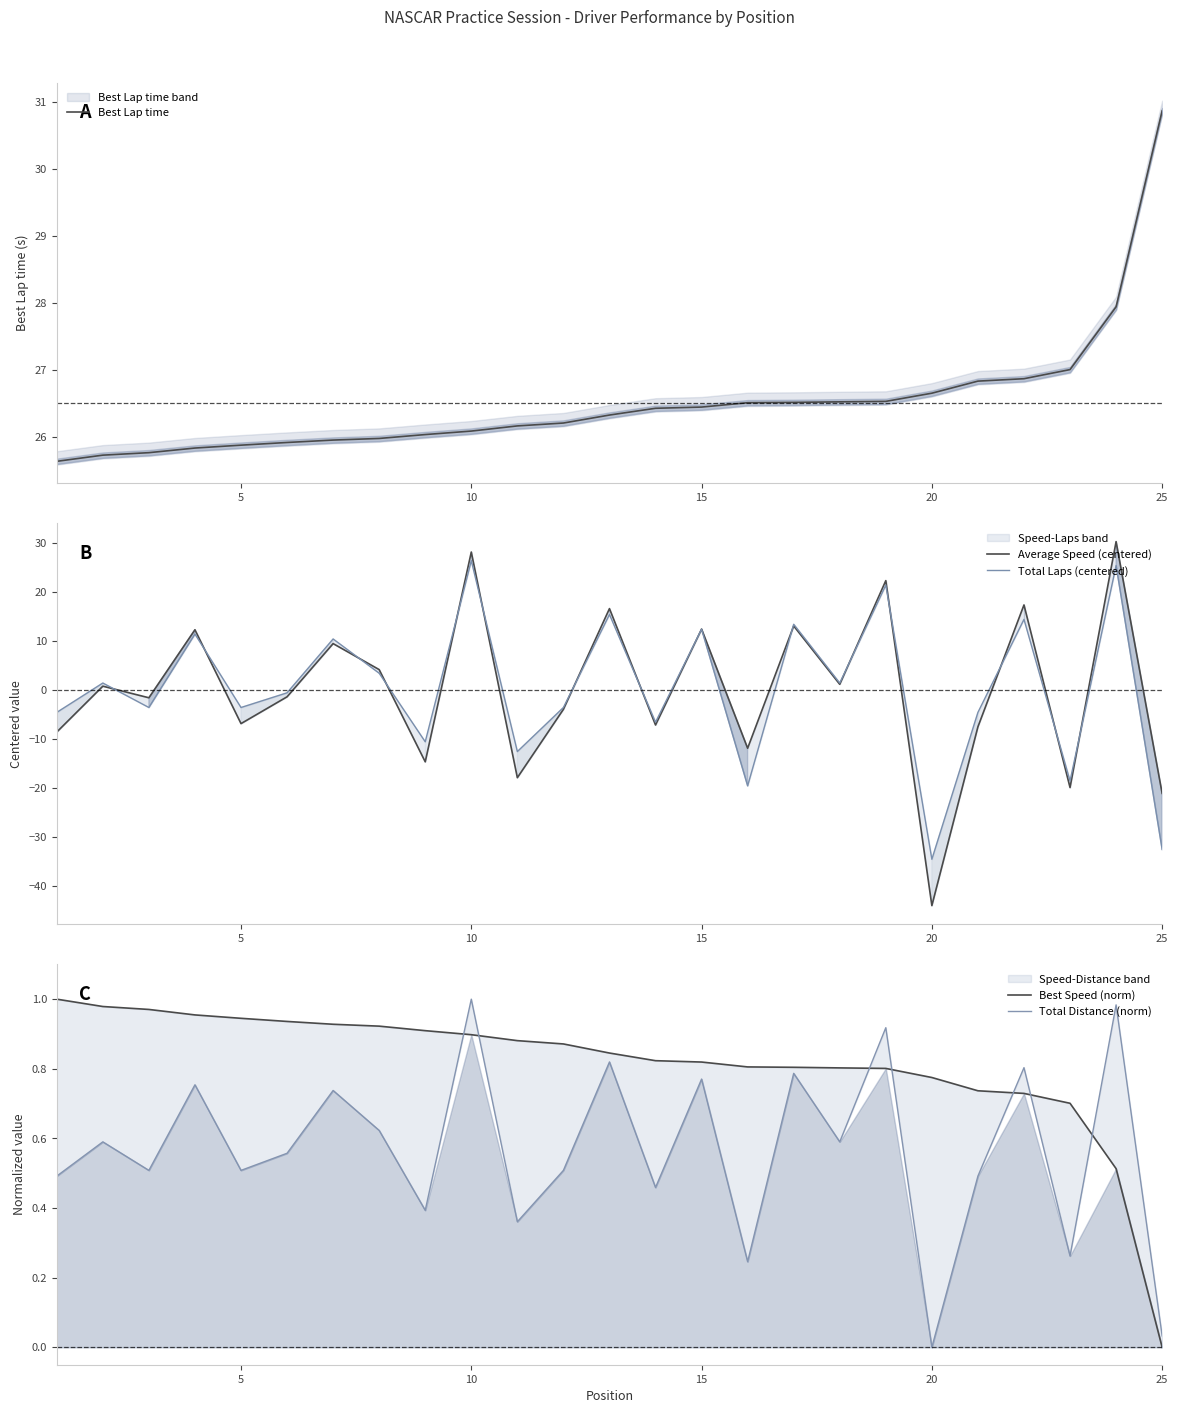

Is this an area chart (filled region under the line)?

No